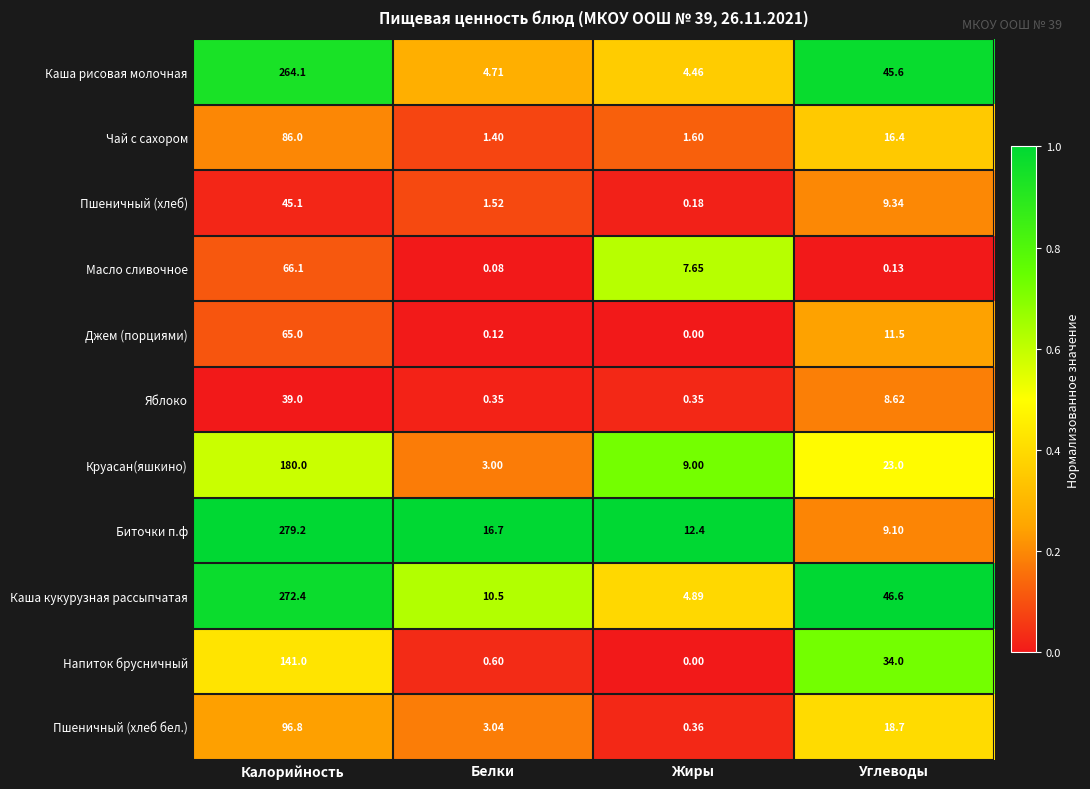

What is the spread (max minus min) of values at Калорийность?

240.2